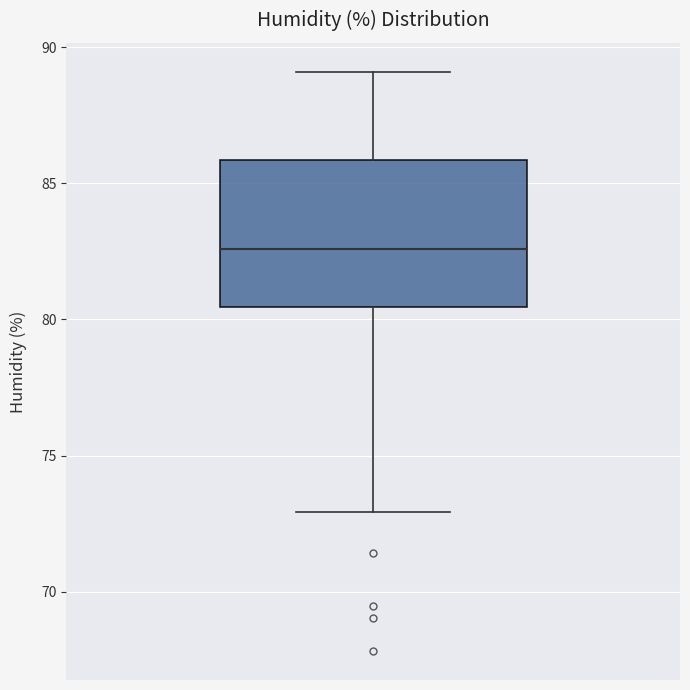

Transcribe this box plot: give where the median line is, the range the box spans, and where the two whiskers end, as read against the y-axis. The values are not printed on the chart, so give them approximately, as read against the axis.

median 82.5, box 80.5 to 86.0, whiskers 73.0 to 89.0